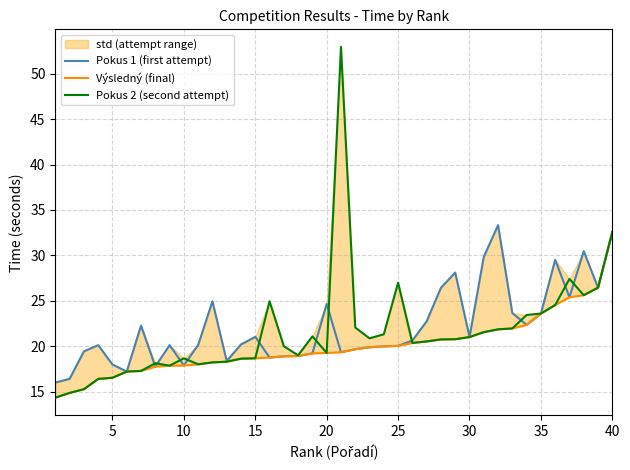

What are all the series names shown in the legend?

Pokus 1 (first attempt), Výsledný (final), Pokus 2 (second attempt)